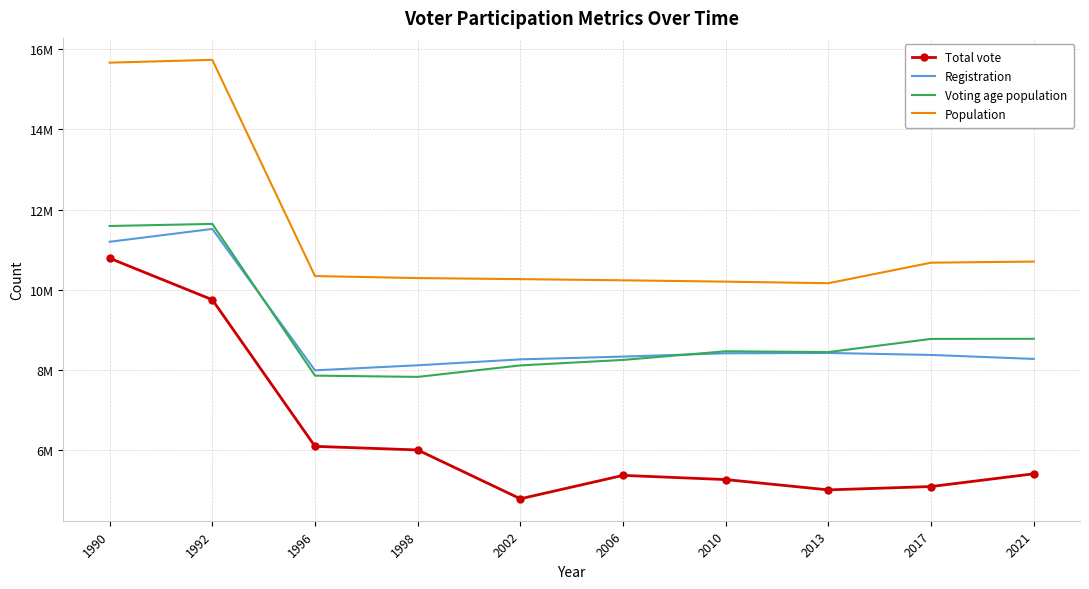

What is the spread (max minus min) of values at 2002?

5475067